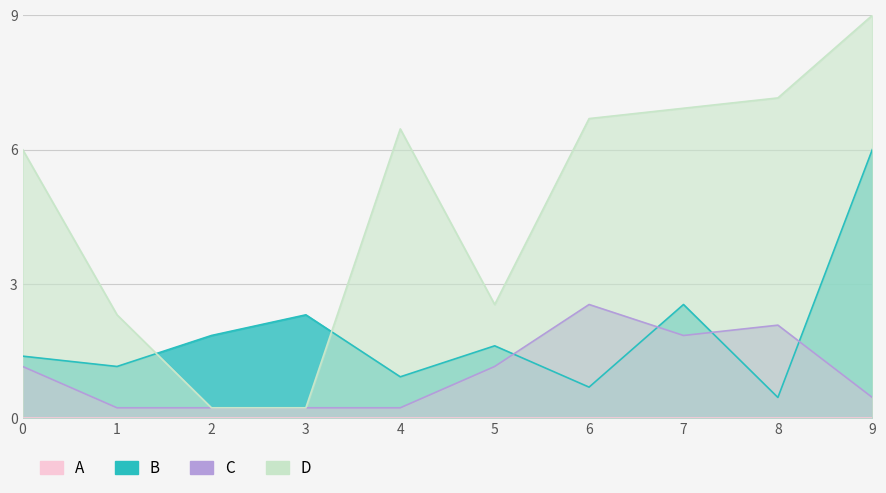

What is the sum of all D values?

47.5